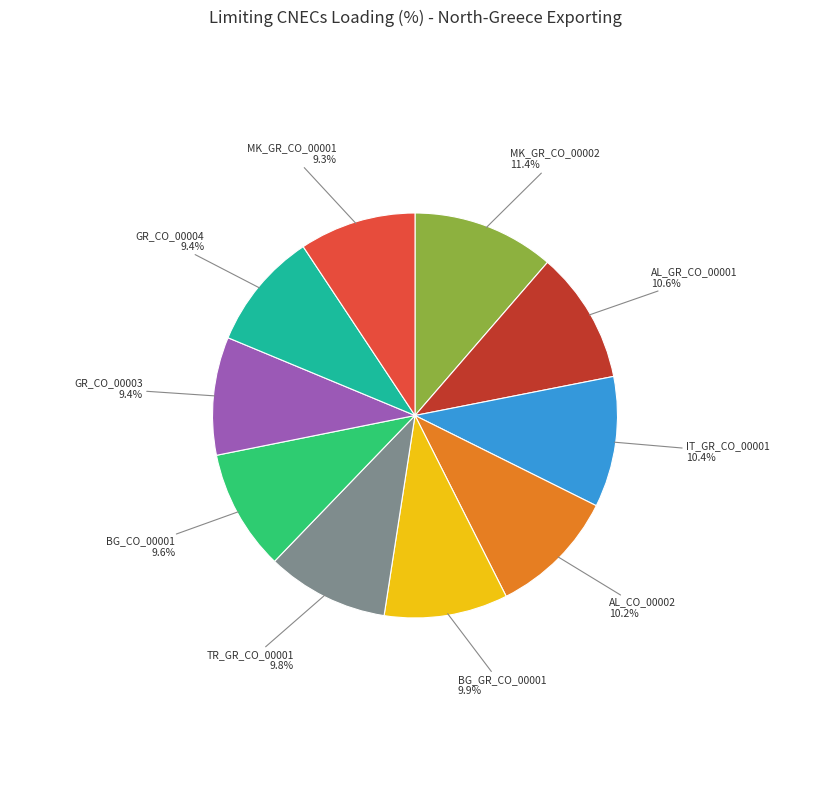

To the nearest percent, what is the average slice percentage?

10%